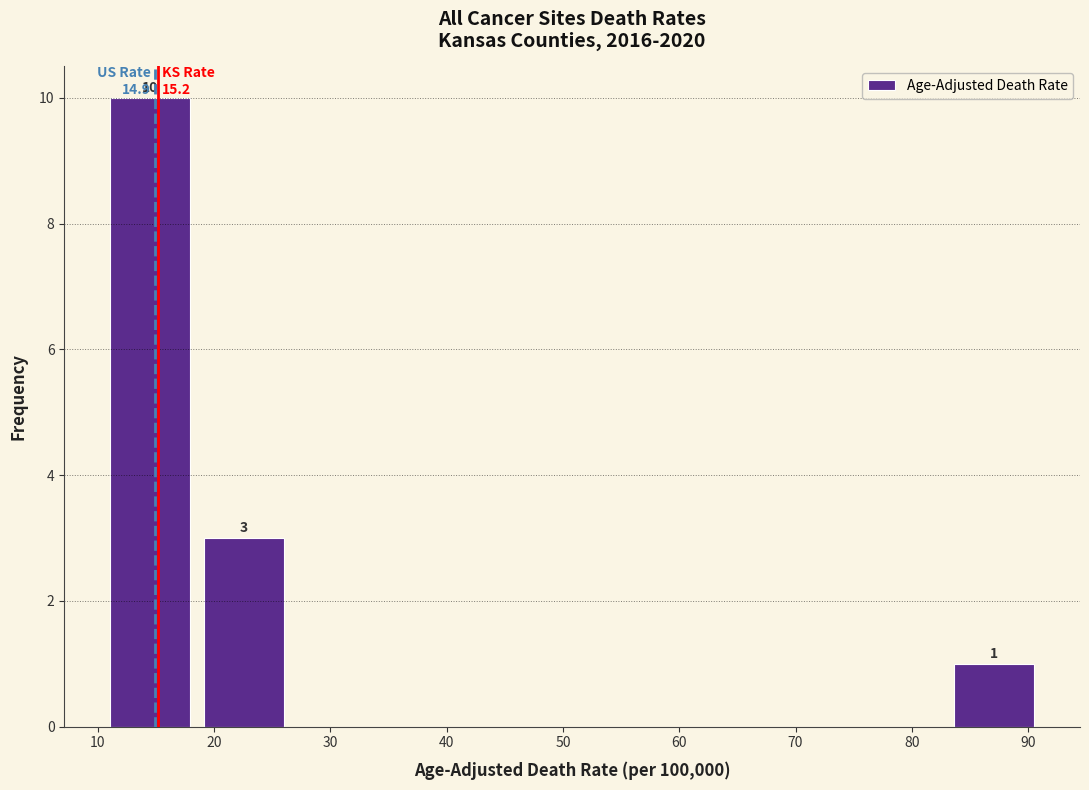

Which range on the x-axis has the tallest bar?

11 to 19